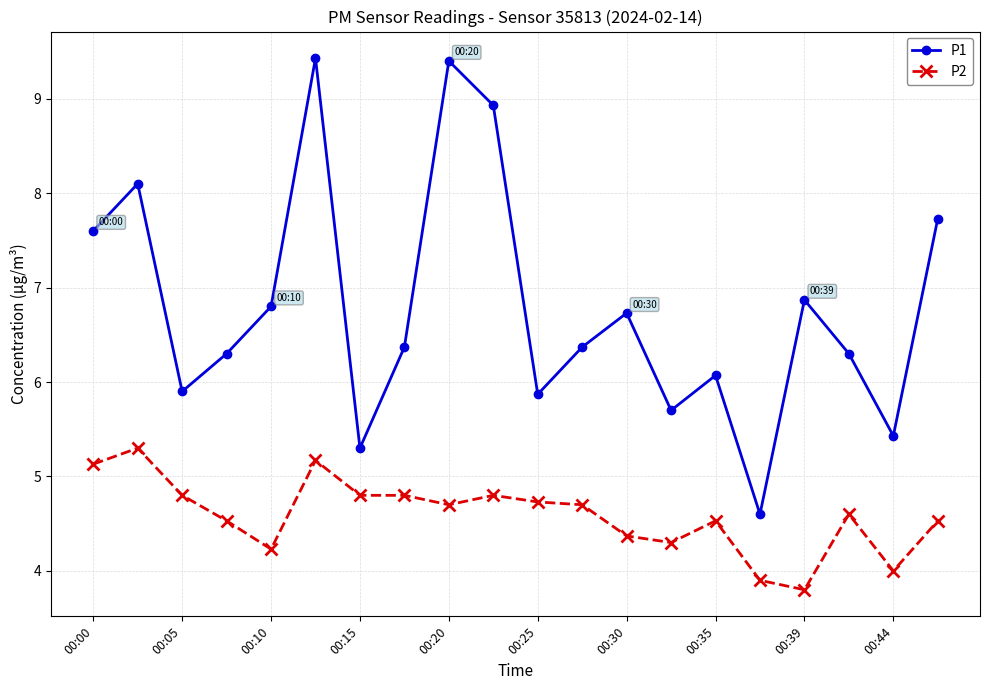

What is the value of the P1 point at the 6th from the left?

9.4